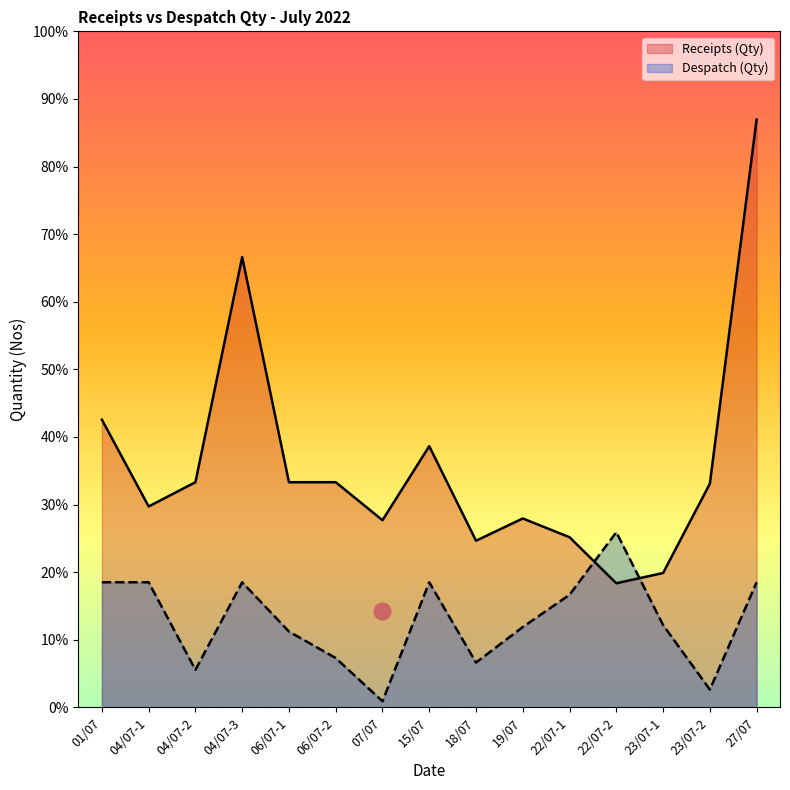

In Receipts (Qty), how many points are higher than both neighbors (excluding endpoints)?

3